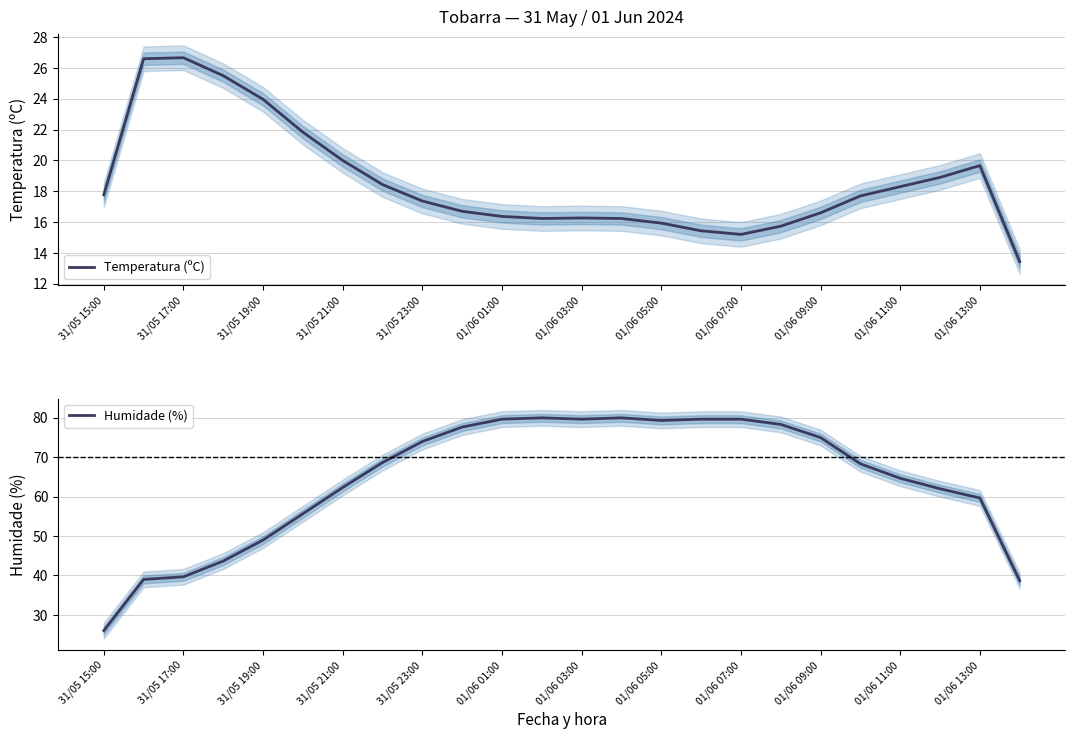

What is the approximate value of Temperatura (ºC) at 13?

16.2